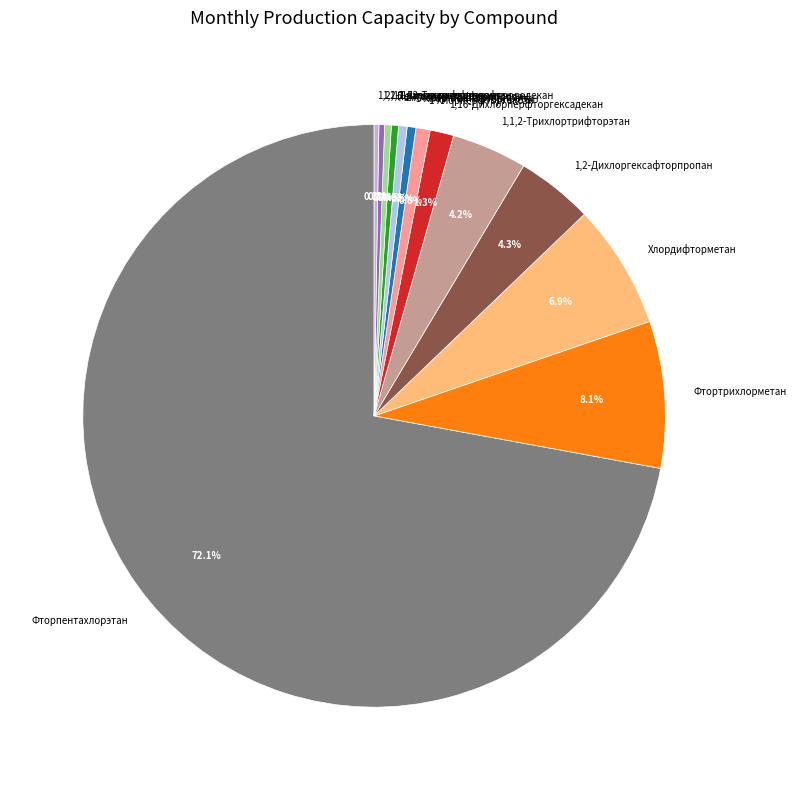

The 1,2-Дихлоргексафторпропан slice represents 15% of the pie. True or false?

False